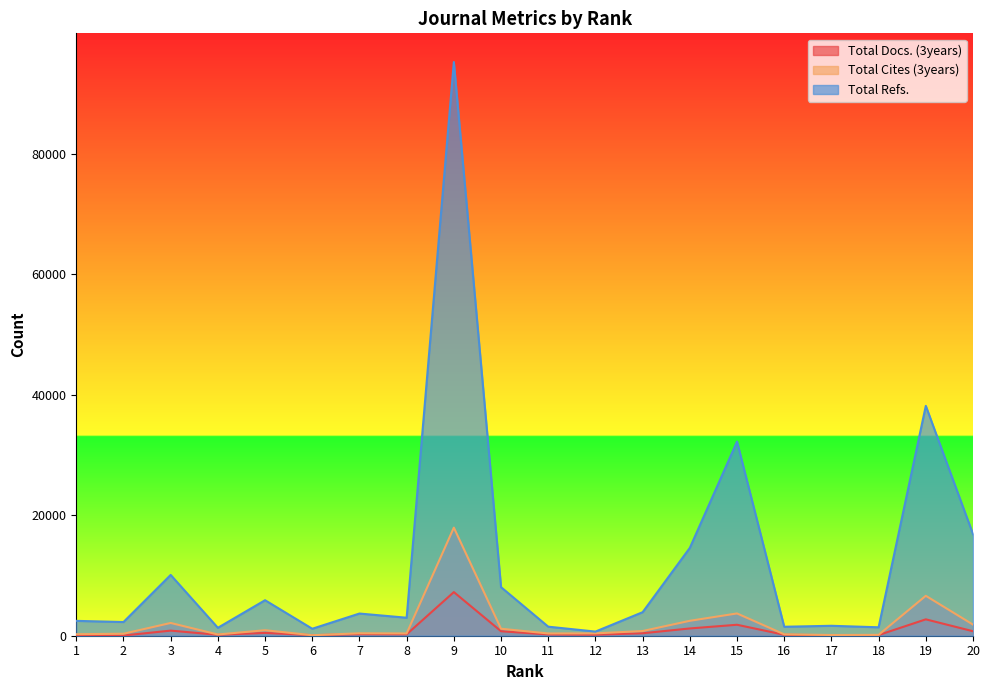

What is the lowest value of the Total Cites (3years) series?

84